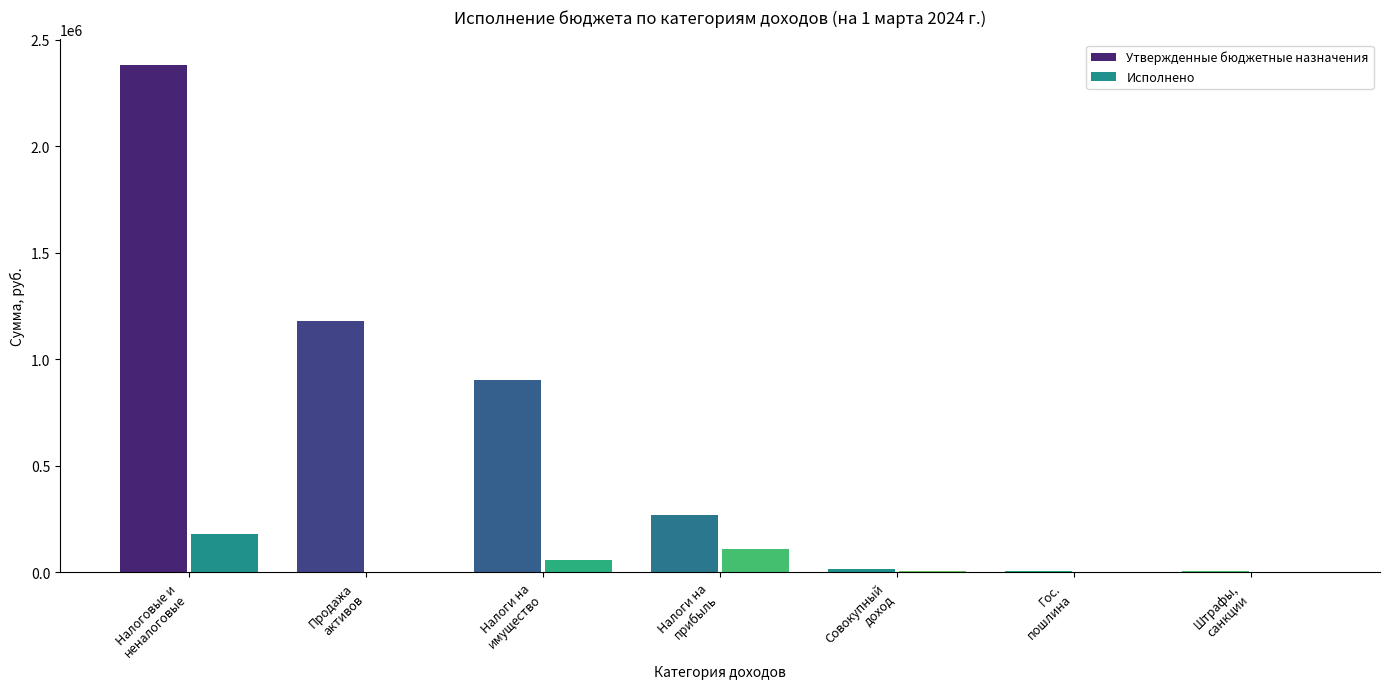

Which series has the largest total across all categories?

Утвержденные бюджетные назначения